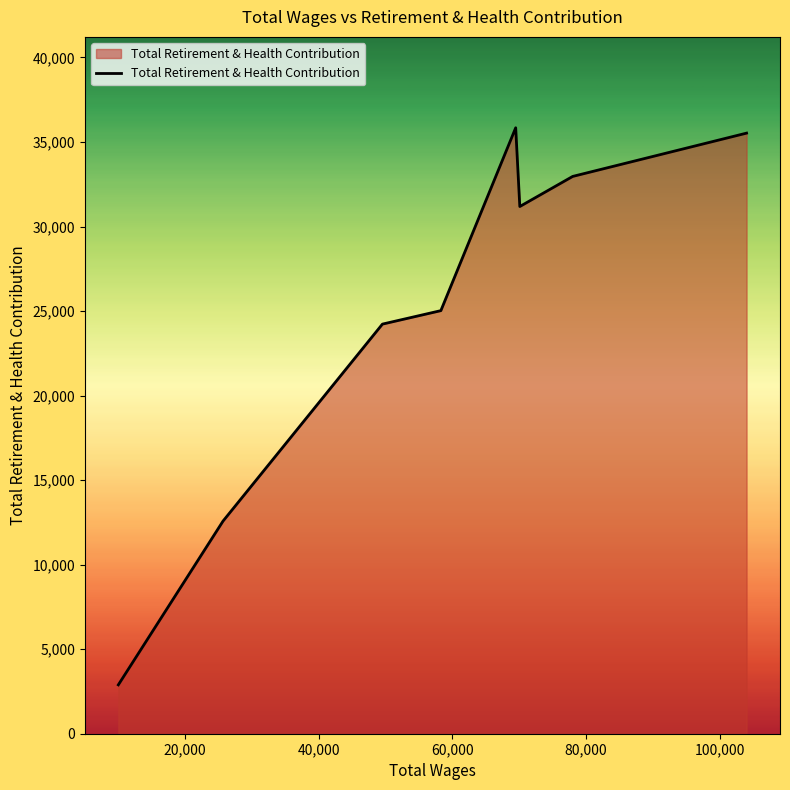

Reading left to right, what are all the values shown in this chart?

2891	12578	24228	25025	35841	31184	32964	35525